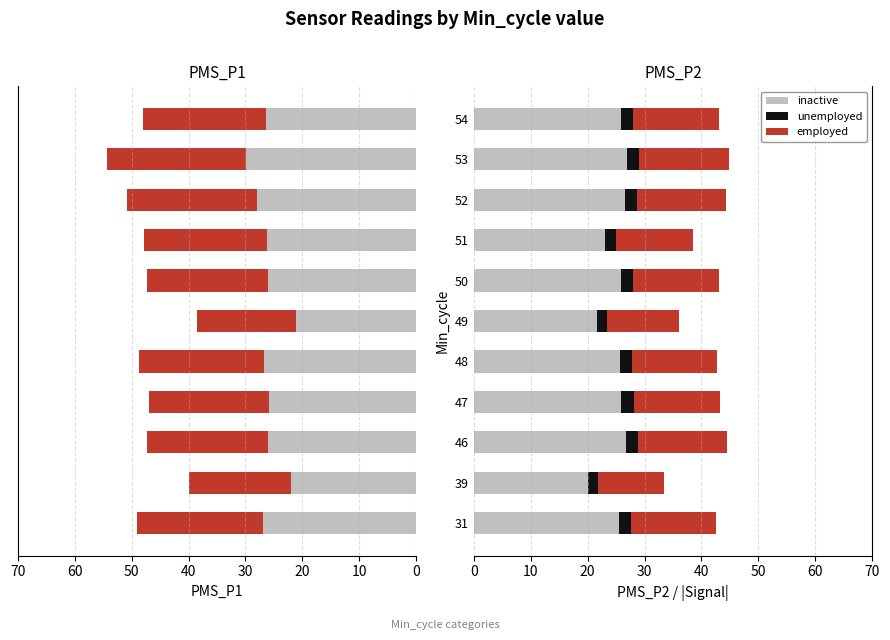

Does the chart contain stacked bars?

No